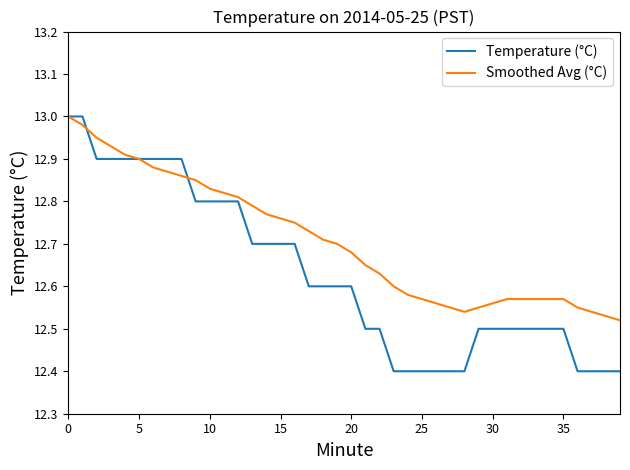

True or false: Temperature (°C) and Smoothed Avg (°C) cross at least once.

True